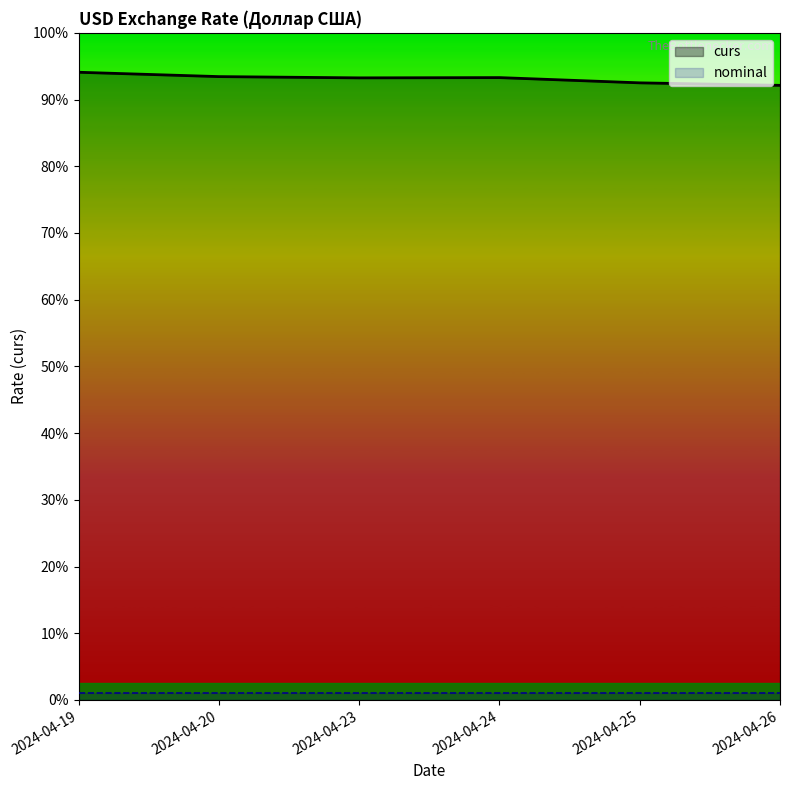

How many lines are shown in the chart?

2